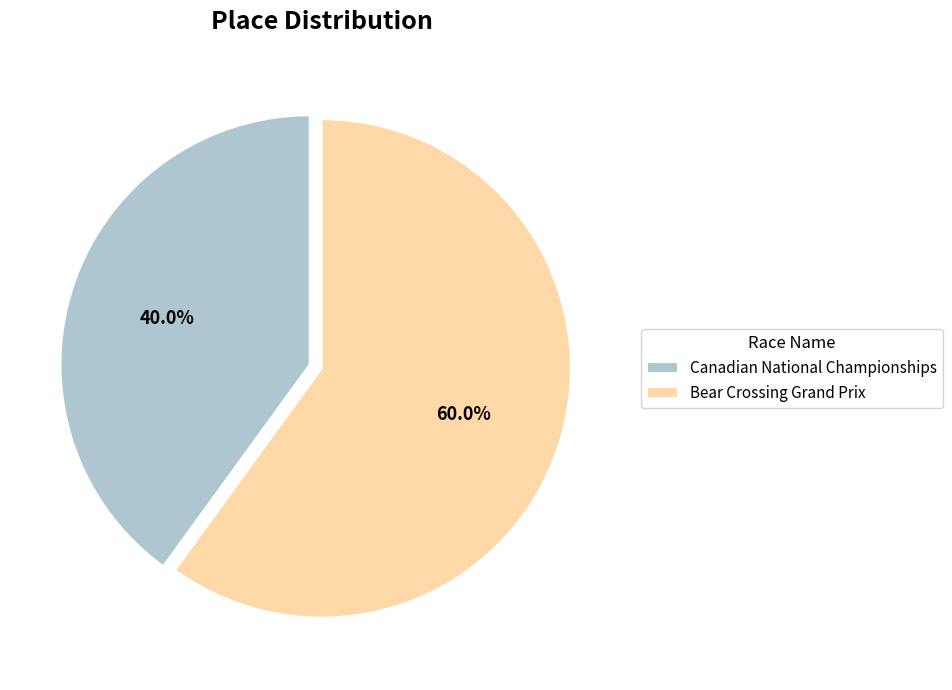

How many segments does this pie chart have?

2